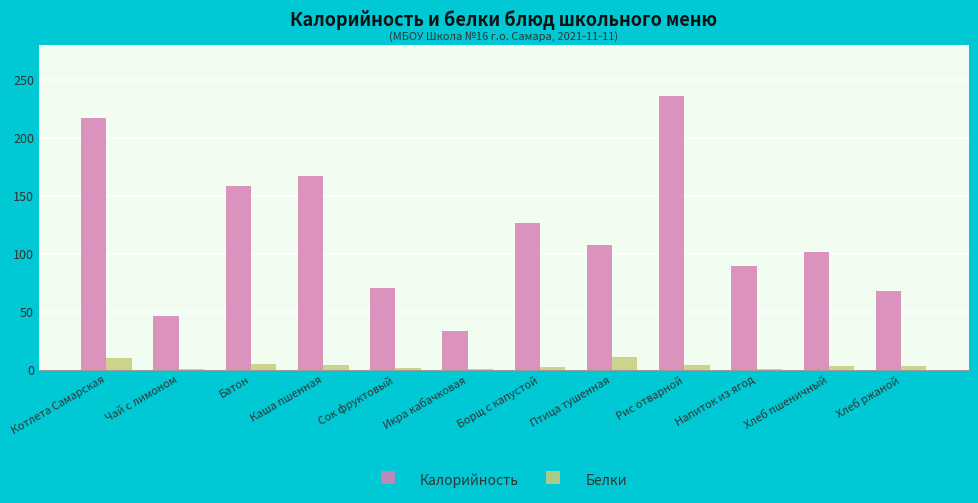

Which series changed the most between Каша пшенная and Борщ с капустой?

Калорийность